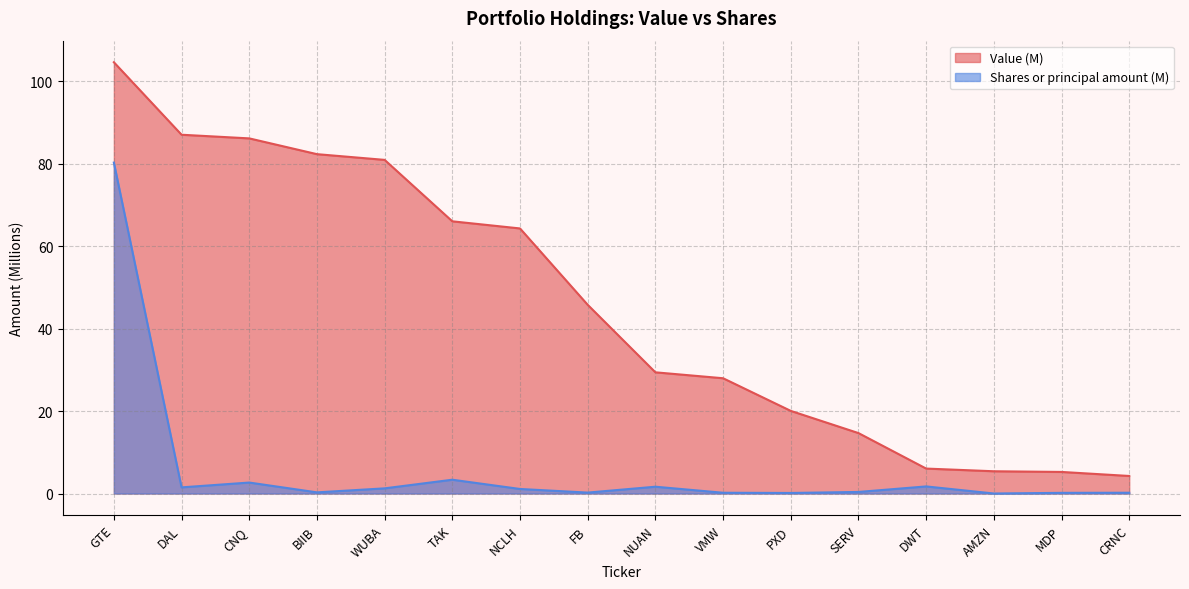

At which category is the sum across all series the highest?

GTE